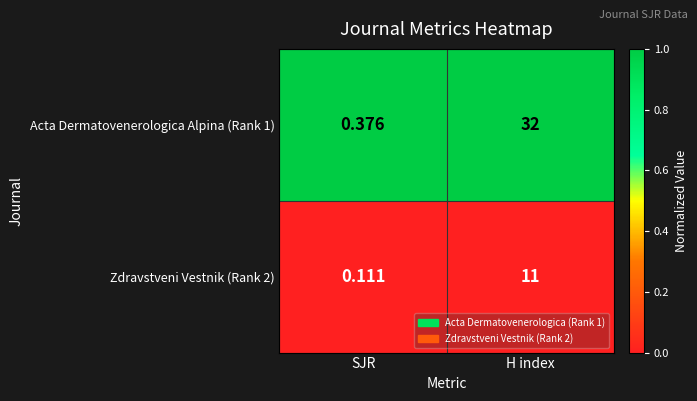

At which category is the sum across all series the highest?

H index